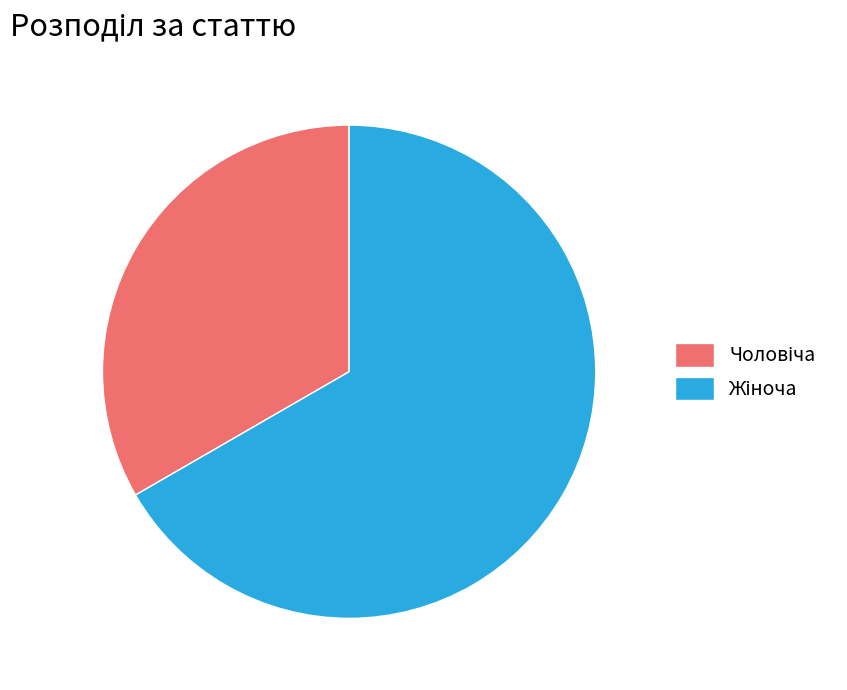

Does any single category account for the majority?

Yes